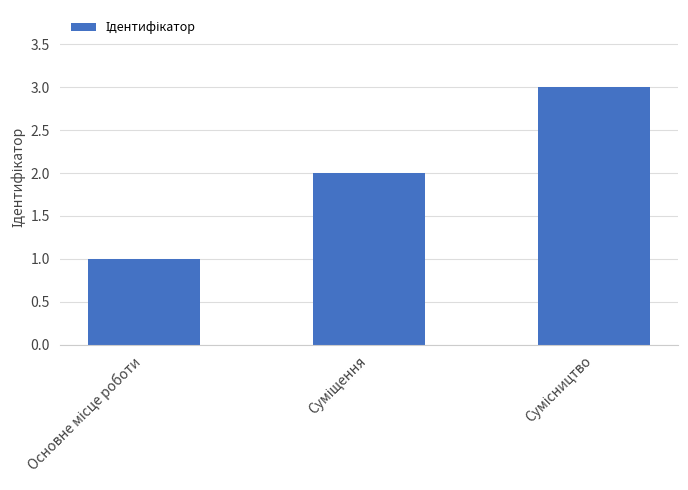

What is the sum of all values?

6